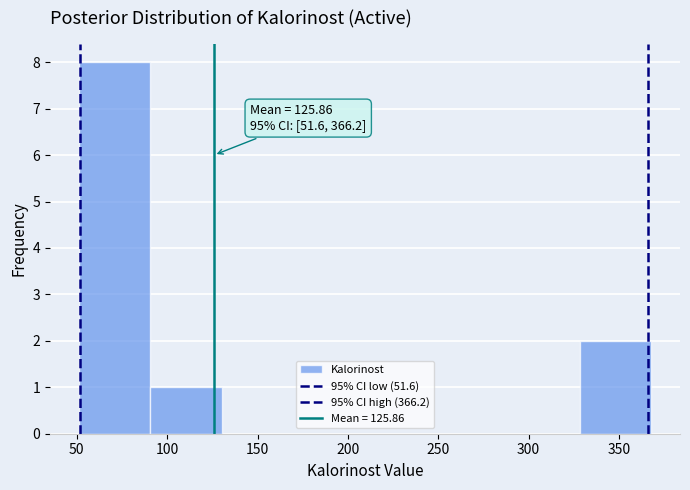

Which range on the x-axis has the tallest bar?

50 to 90